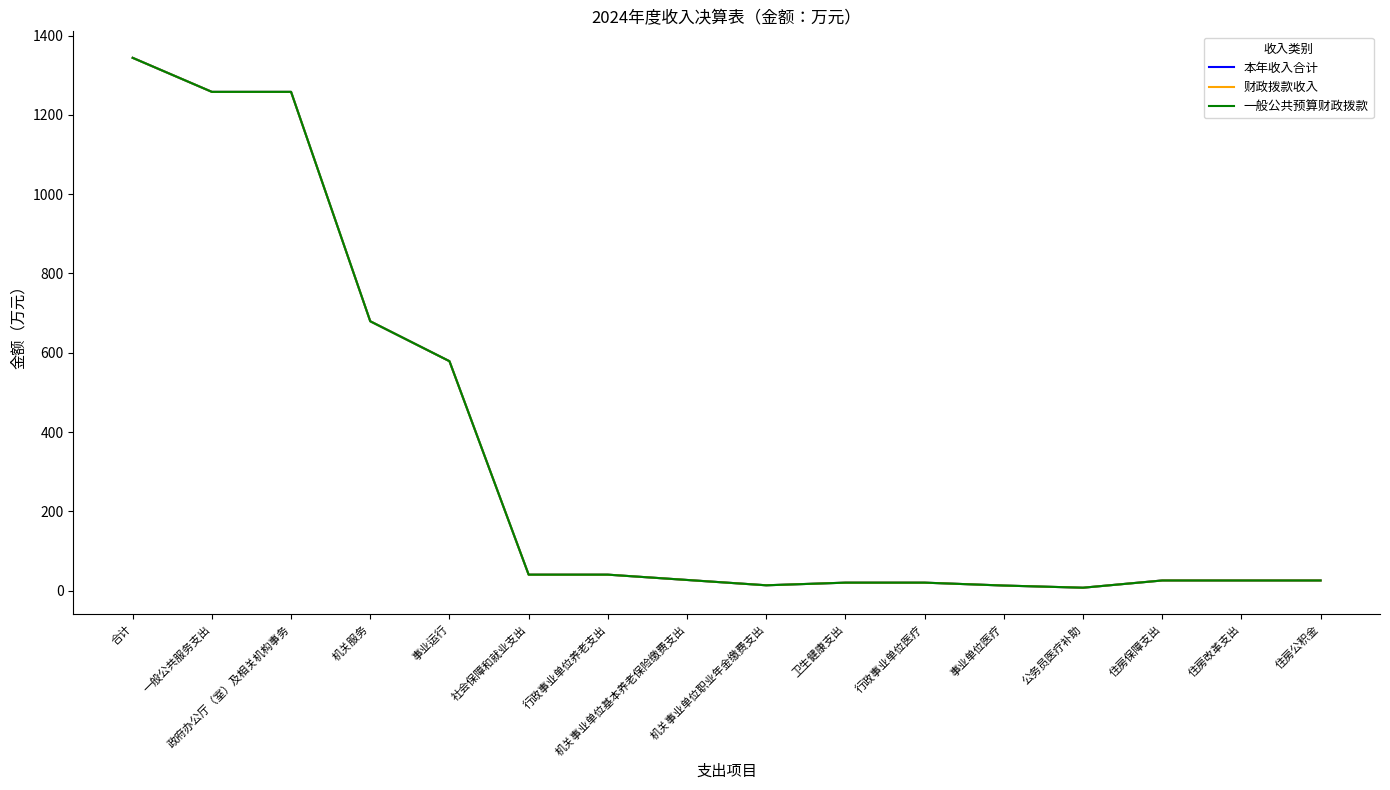

Does the chart display data point markers on the line(s)?

No